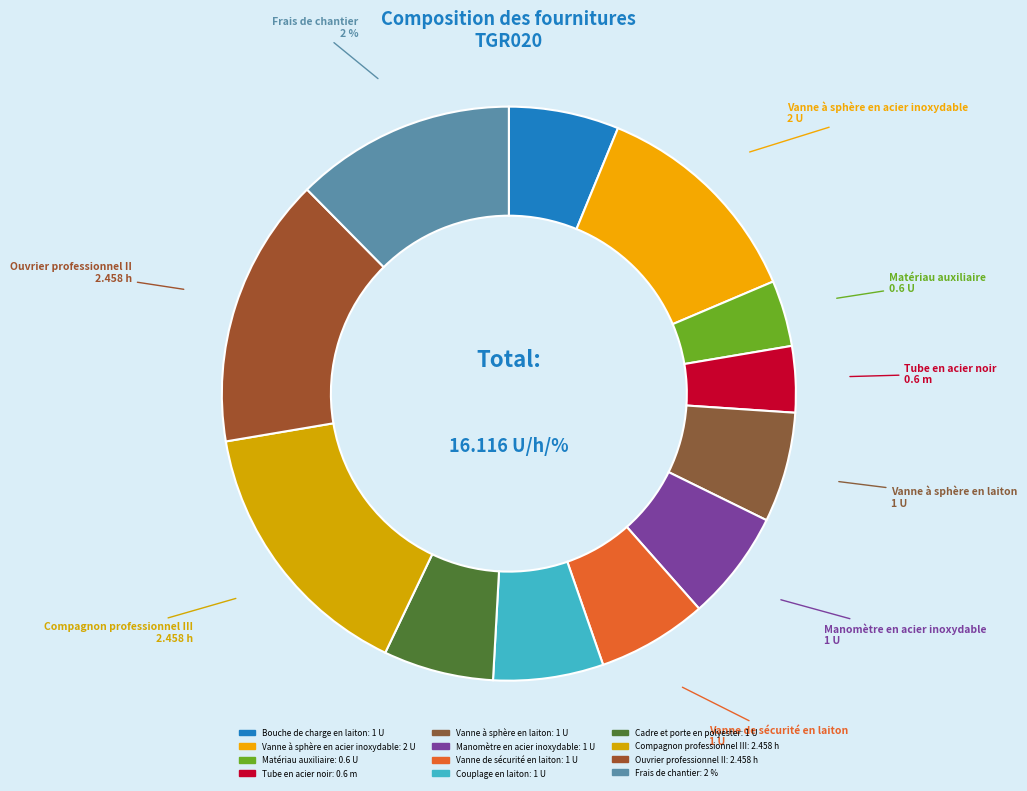

To the nearest percent, what is the combined percentage of Manomètre en acier inoxydable and Vanne à sphère en acier inoxydable?

19%